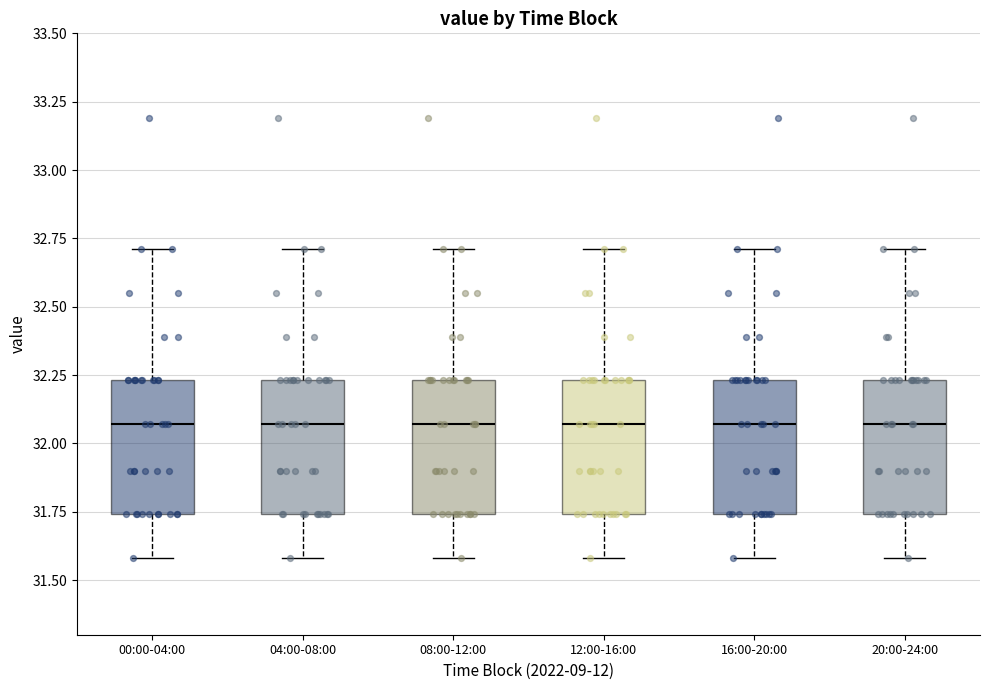

Reading left to right, read every box against the y-axis: the position of its median line, the range the box covers, and the ends of its whiskers. The values are not printed on the chart, so give them approximately, as read against the axis.

00:00-04:00: median 32.05, box 31.75 to 32.25, whiskers 31.60 to 32.70
04:00-08:00: median 32.05, box 31.75 to 32.25, whiskers 31.60 to 32.70
08:00-12:00: median 32.05, box 31.75 to 32.25, whiskers 31.60 to 32.70
12:00-16:00: median 32.05, box 31.75 to 32.25, whiskers 31.60 to 32.70
16:00-20:00: median 32.05, box 31.75 to 32.25, whiskers 31.60 to 32.70
20:00-24:00: median 32.05, box 31.75 to 32.25, whiskers 31.60 to 32.70